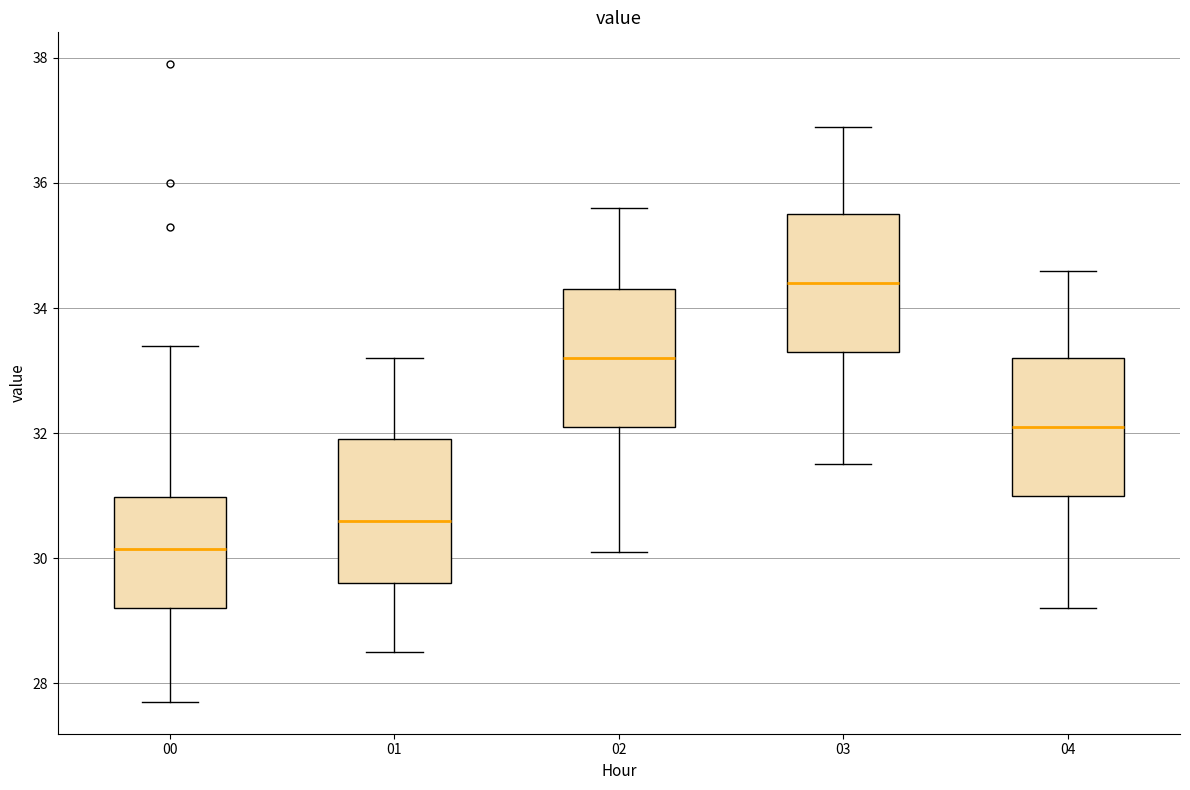

Reading left to right, transcribe this box plot: for each box, give where its median line is, the range the box spans, and where its two whiskers end, as read against the y-axis. The values are not printed on the chart, so give them approximately, as read against the axis.

00: median 30.2, box 29.2 to 31.0, whiskers 27.8 to 33.4
01: median 30.6, box 29.6 to 32.0, whiskers 28.6 to 33.2
02: median 33.2, box 32.2 to 34.4, whiskers 30.2 to 35.6
03: median 34.4, box 33.4 to 35.6, whiskers 31.6 to 37.0
04: median 32.2, box 31.0 to 33.2, whiskers 29.2 to 34.6